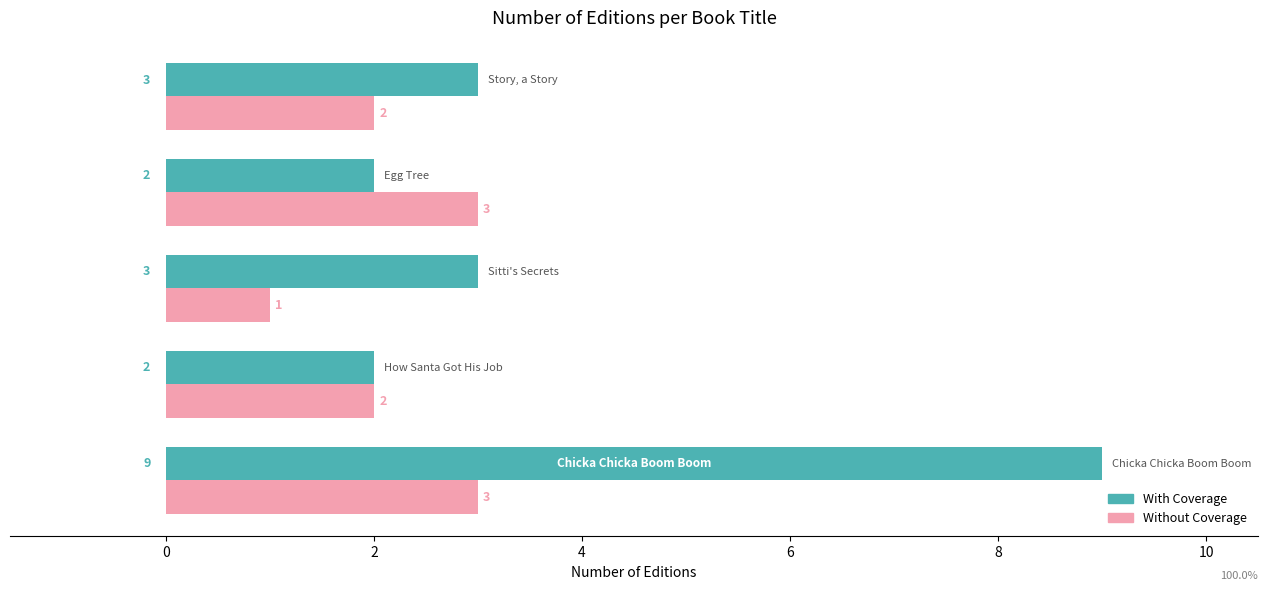

What is the greatest value displayed?

9